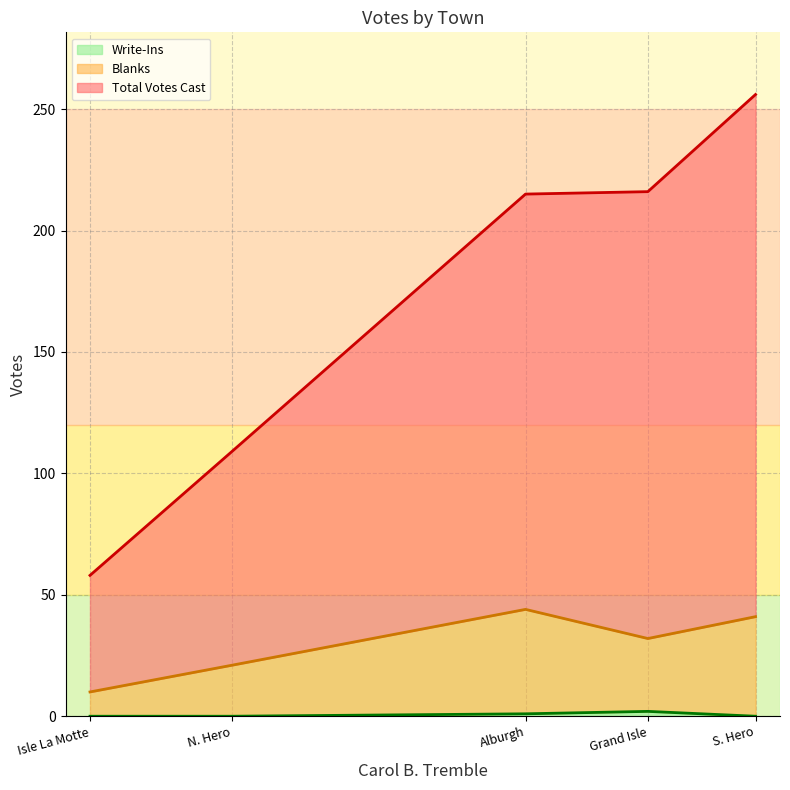

Does the chart have visible grid lines?

Yes